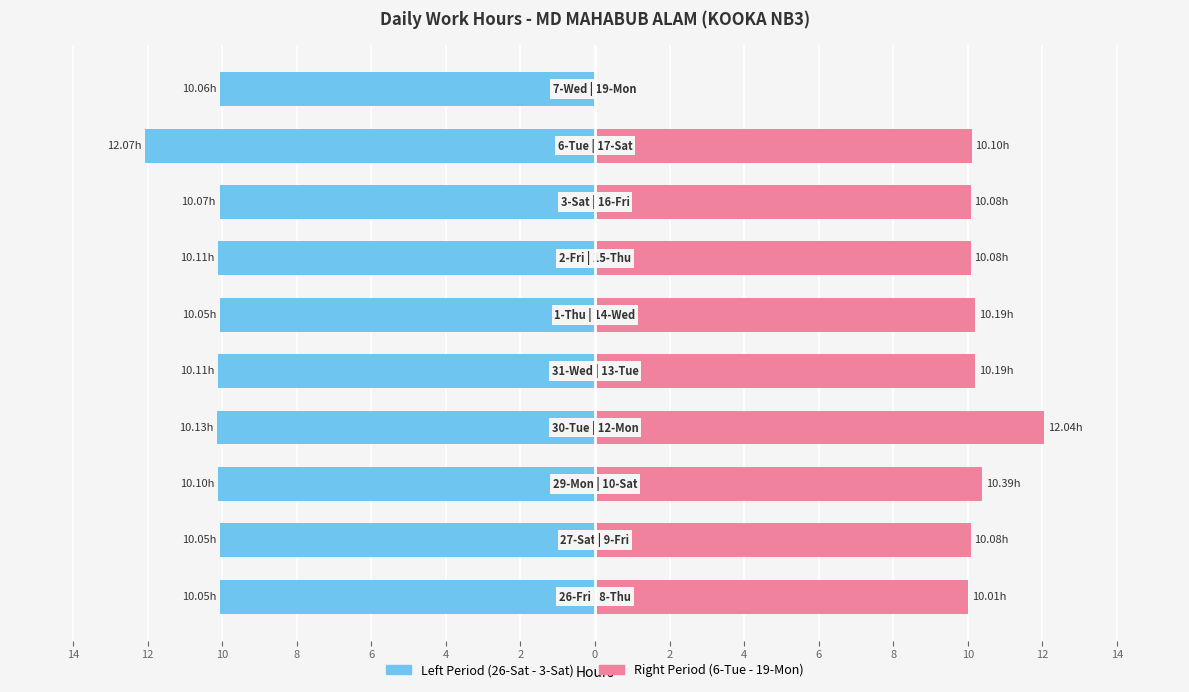

Which series has the widest spread of values?

Right Period